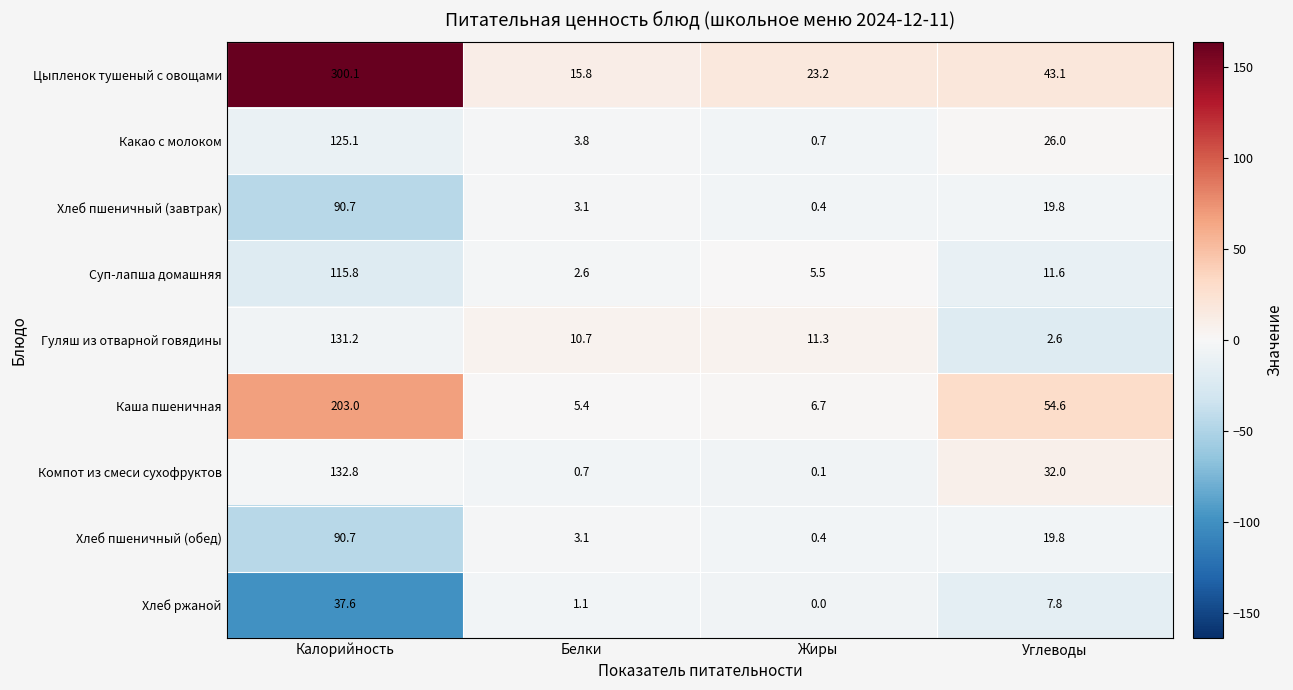

At which label does Хлеб пшеничный (обед) first exceed 19?

Калорийность